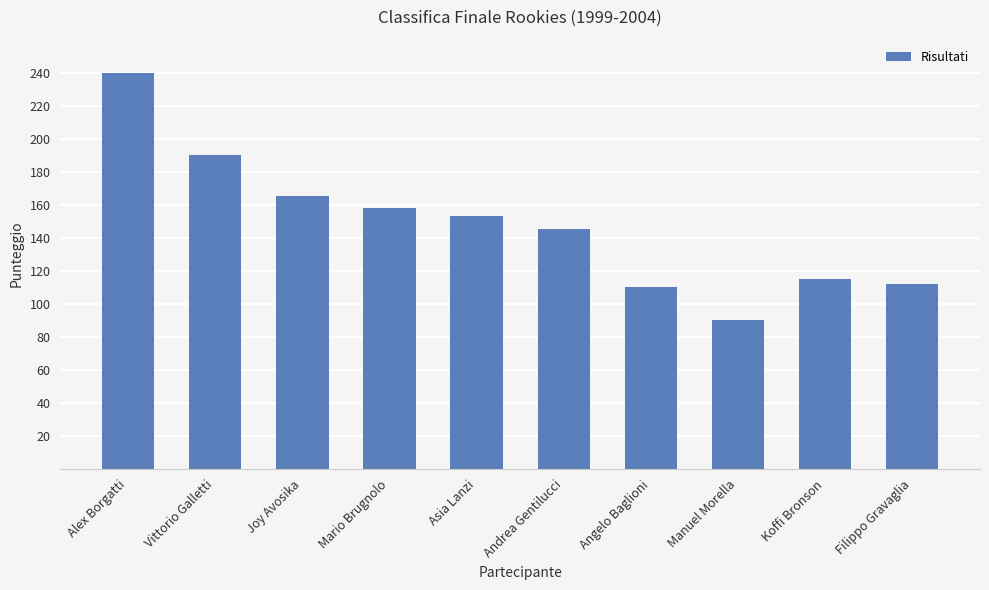

What is the change in value from Vittorio Galletti to Koffi Bronson?

-75